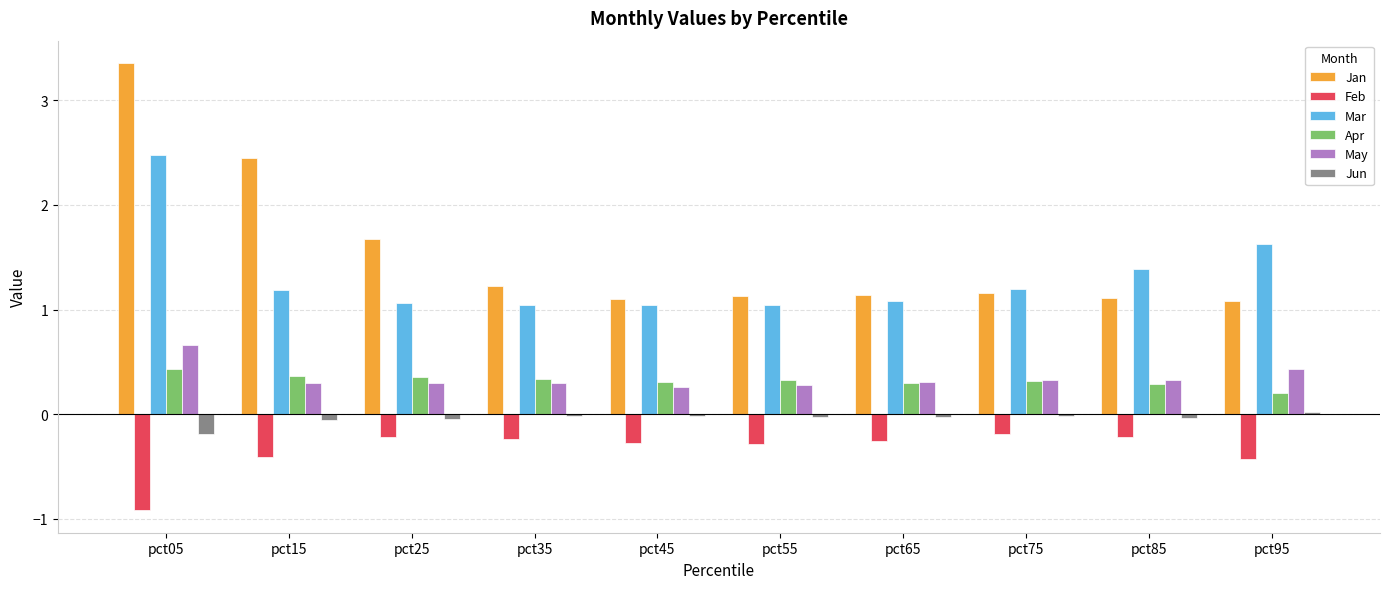

Which series has the largest total across all categories?

Jan